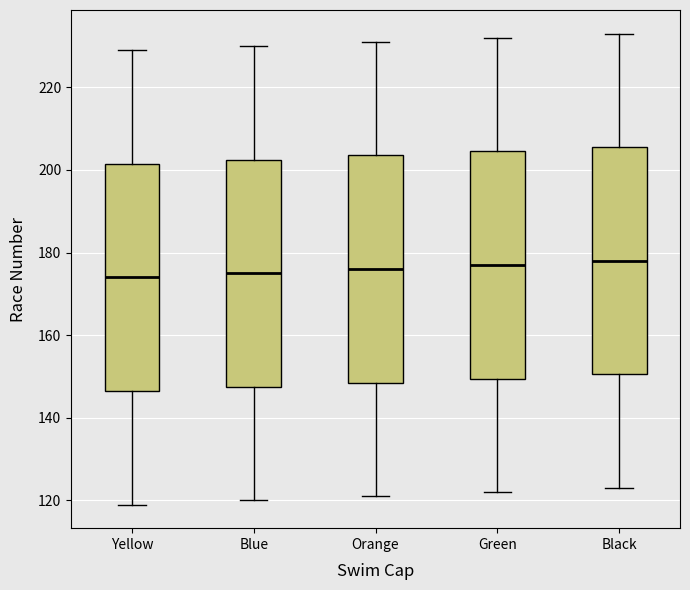

Reading left to right, read every box against the y-axis: the position of its median line, the range the box covers, and the ends of its whiskers. The values are not printed on the chart, so give them approximately, as read against the axis.

Yellow: median 174, box 146 to 202, whiskers 120 to 230
Blue: median 176, box 148 to 202, whiskers 120 to 230
Orange: median 176, box 148 to 204, whiskers 122 to 232
Green: median 178, box 150 to 204, whiskers 122 to 232
Black: median 178, box 150 to 206, whiskers 124 to 234